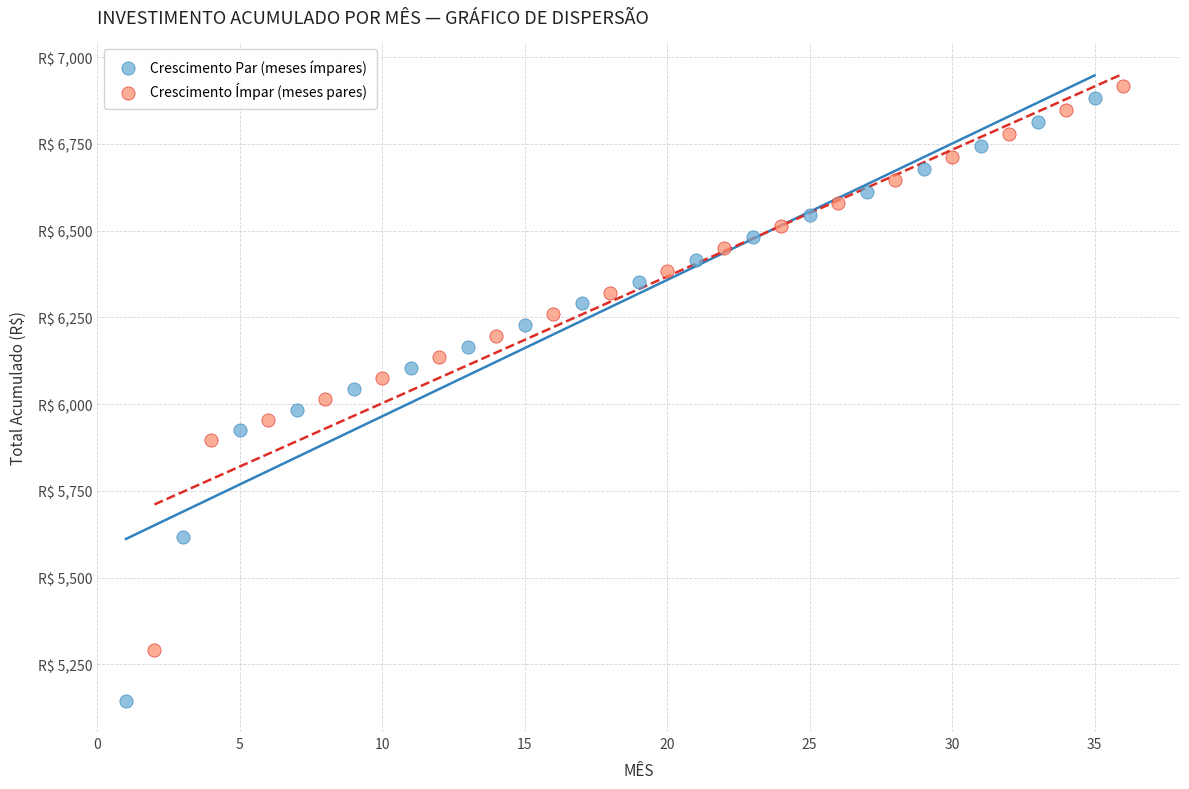

What are all the series names shown in the legend?

Crescimento Par (meses ímpares), Crescimento Ímpar (meses pares)